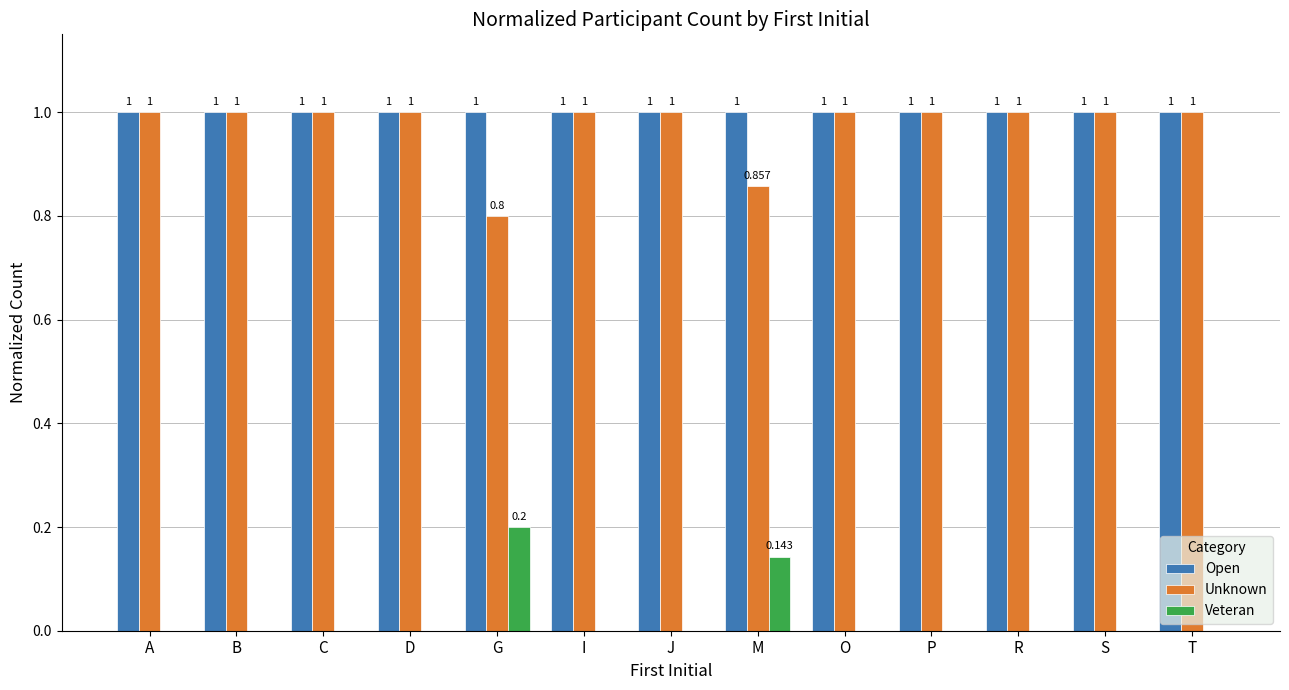

At which label does Veteran reach its peak?

G